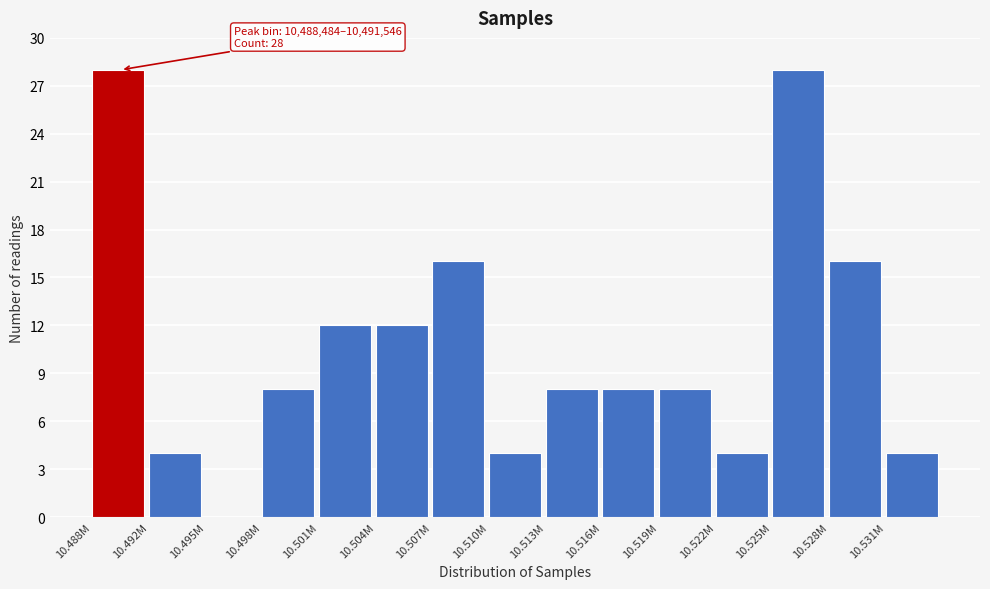

Reading left to right, transcribe all the data shown in this chart.

10.488M=28	10.492M=4	10.495M=0	10.498M=8	10.501M=12	10.504M=12	10.507M=16	10.510M=4	10.513M=8	10.516M=8	10.519M=8	10.522M=4	10.525M=28	10.528M=16	10.531M=4